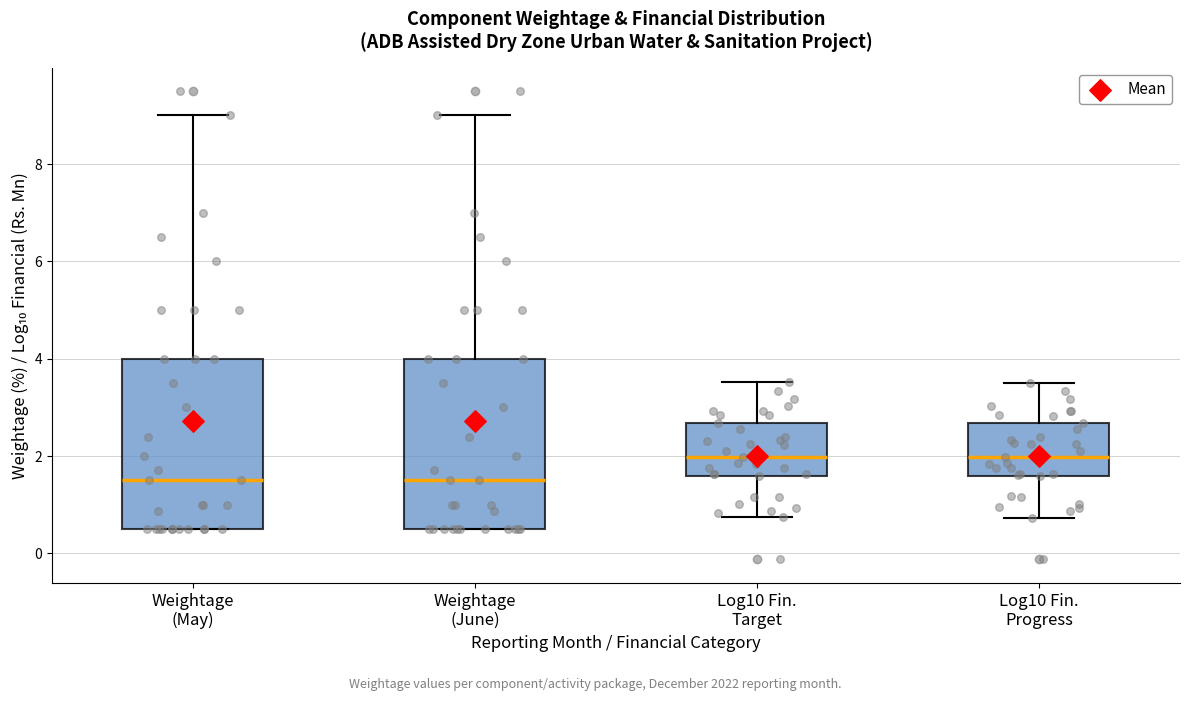

Reading left to right, read every box against the y-axis: the position of its median line, the range the box covers, and the ends of its whiskers. The values are not printed on the chart, so give them approximately, as read against the axis.

Weightage (May): median 1.6, box 0.6 to 4.0, whiskers 0.6 to 9.0
Weightage (June): median 1.6, box 0.6 to 4.0, whiskers 0.6 to 9.0
Log10 Fin. Target: median 2.0, box 1.6 to 2.6, whiskers 0.8 to 3.6
Log10 Fin. Progress: median 2.0, box 1.6 to 2.6, whiskers 0.8 to 3.4